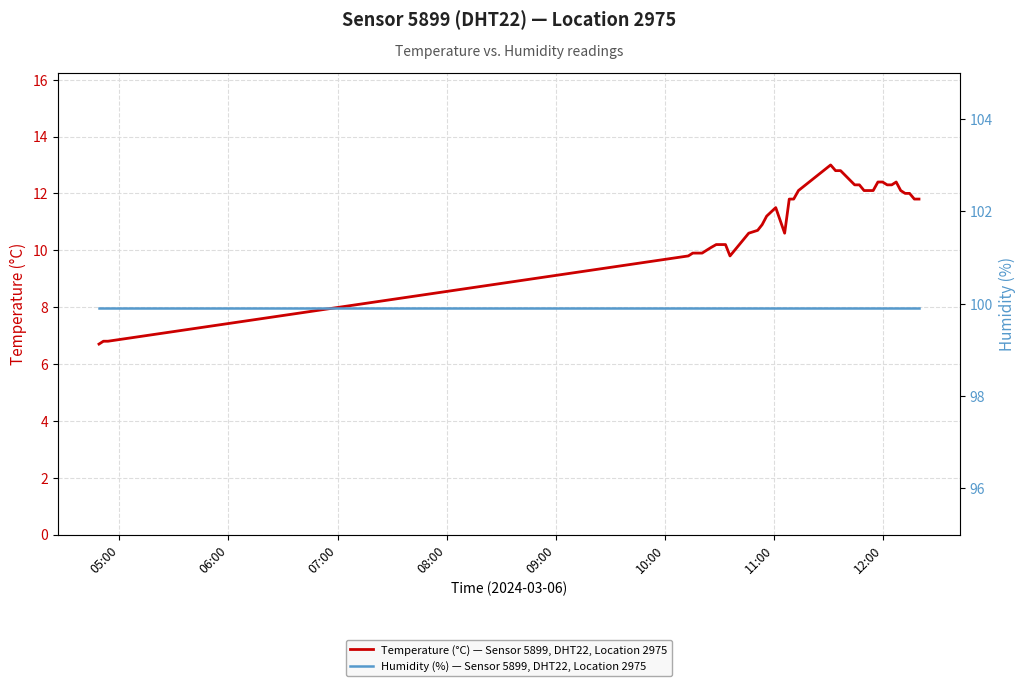

The value of Temperature (°C) — Sensor 5899, DHT22, Location 2975 at 18 is 2.6. True or false?

False